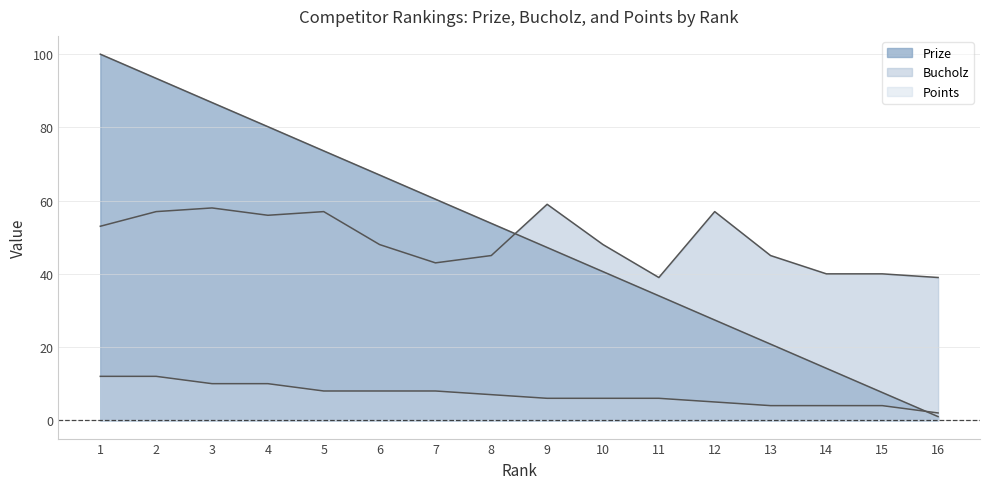

Which category has the highest value in the Points series?

1